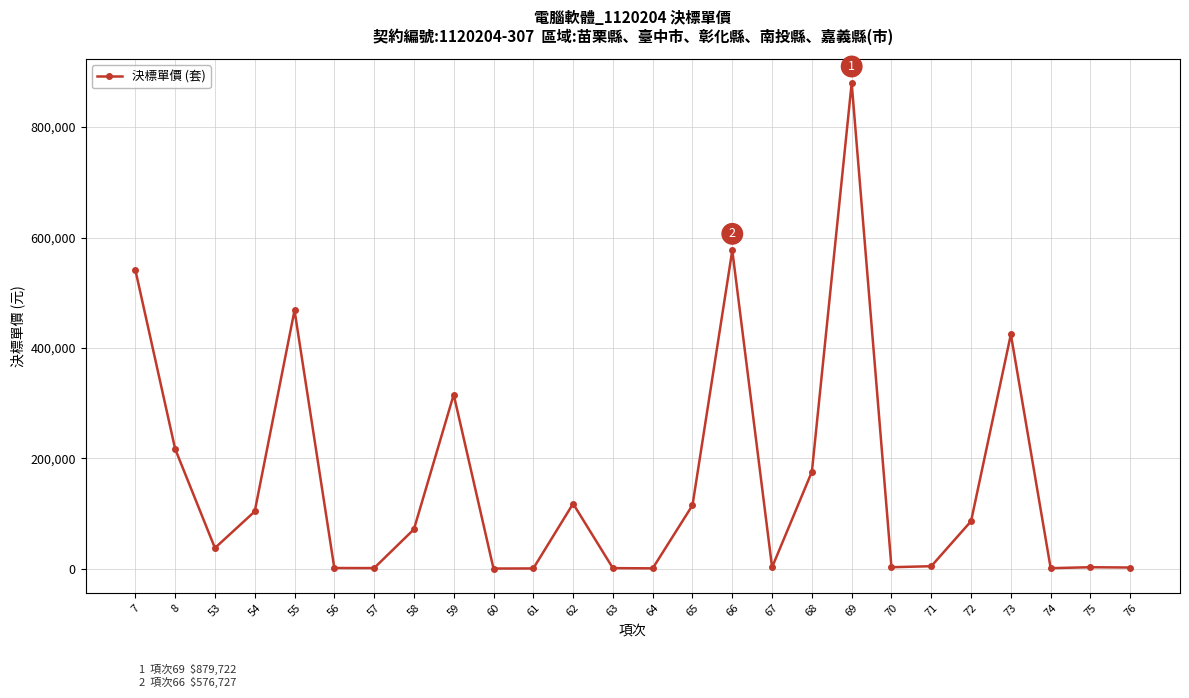

The value at 68 is 175943. True or false?

True